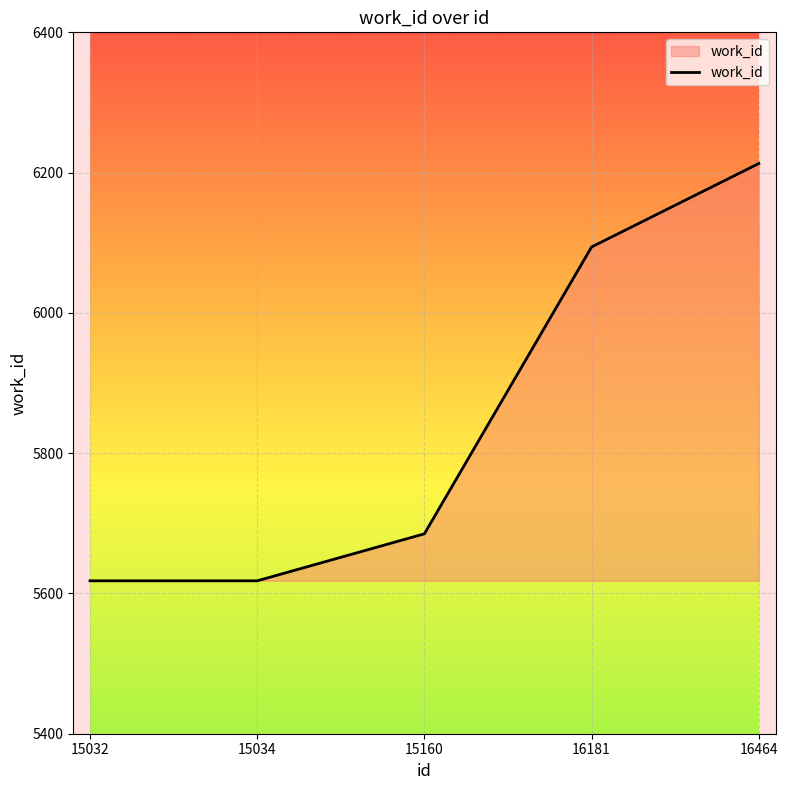

Count the number of categories in the chart.

5